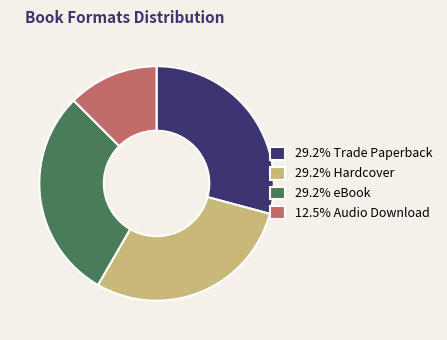

How many segments does this pie chart have?

4